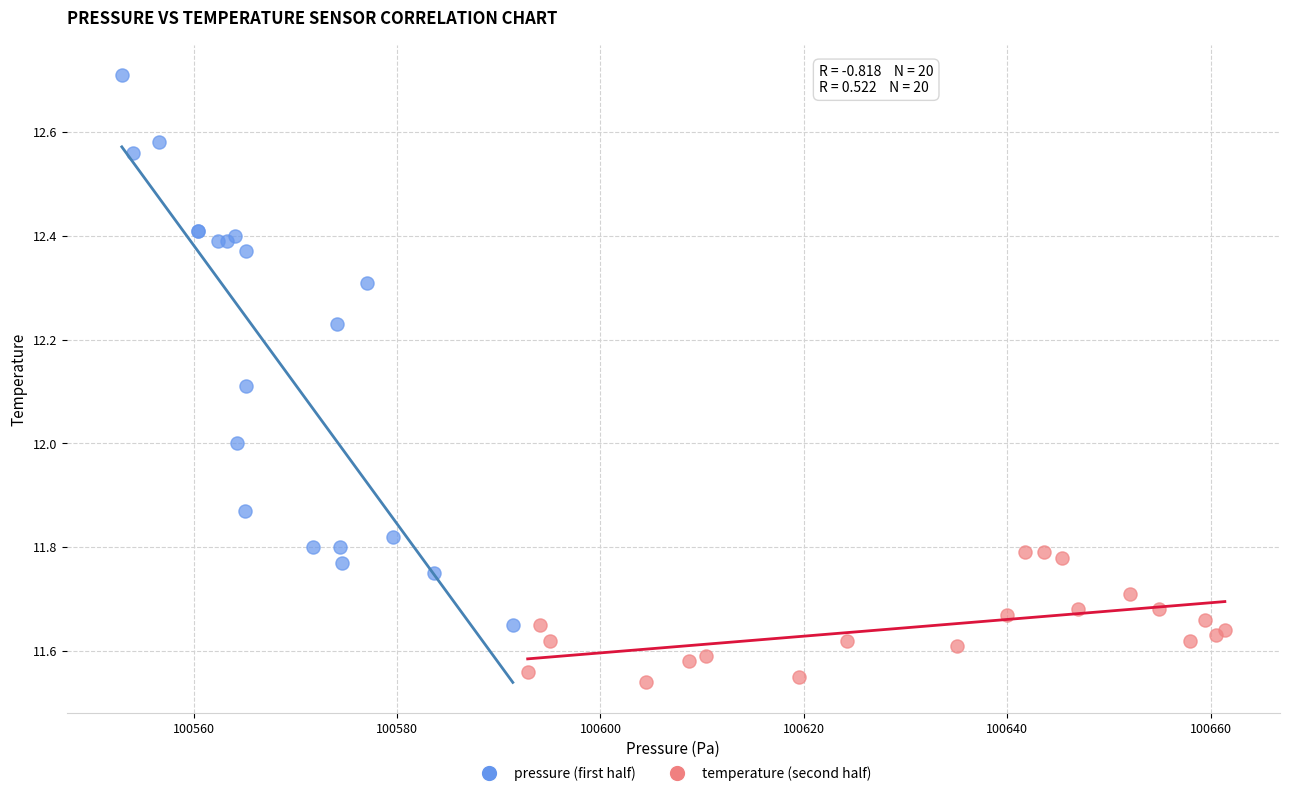

Which series contains the highest Y value?

pressure (first half)